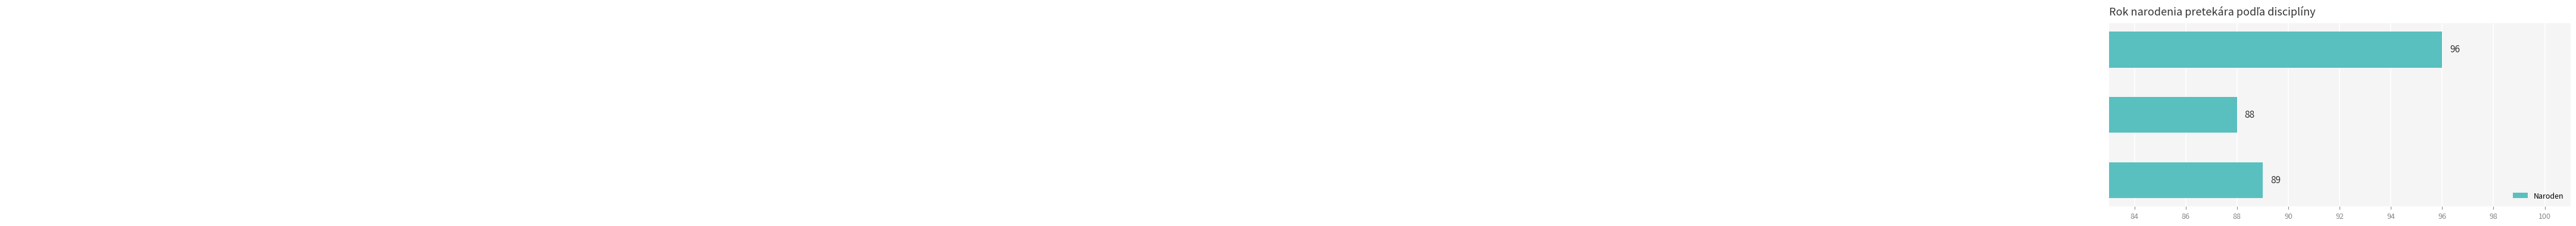

What is the value of the 2nd bar from the top?

88